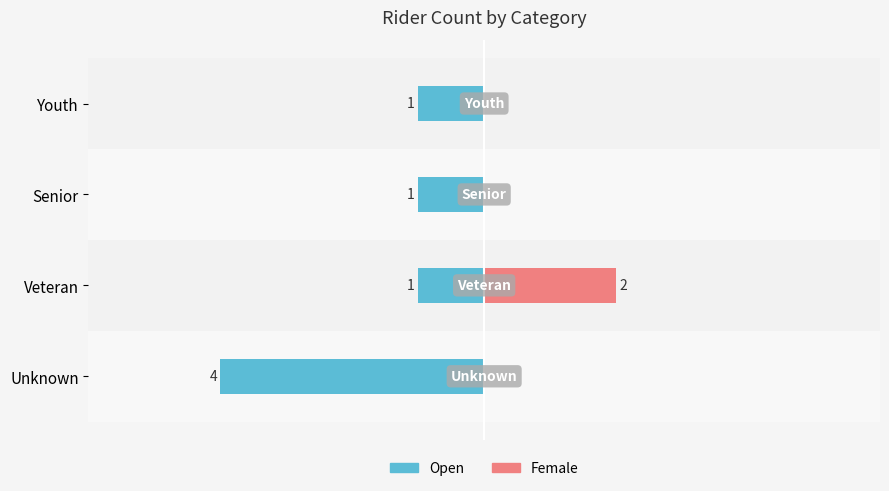

What are all the series names shown in the legend?

Open, Female